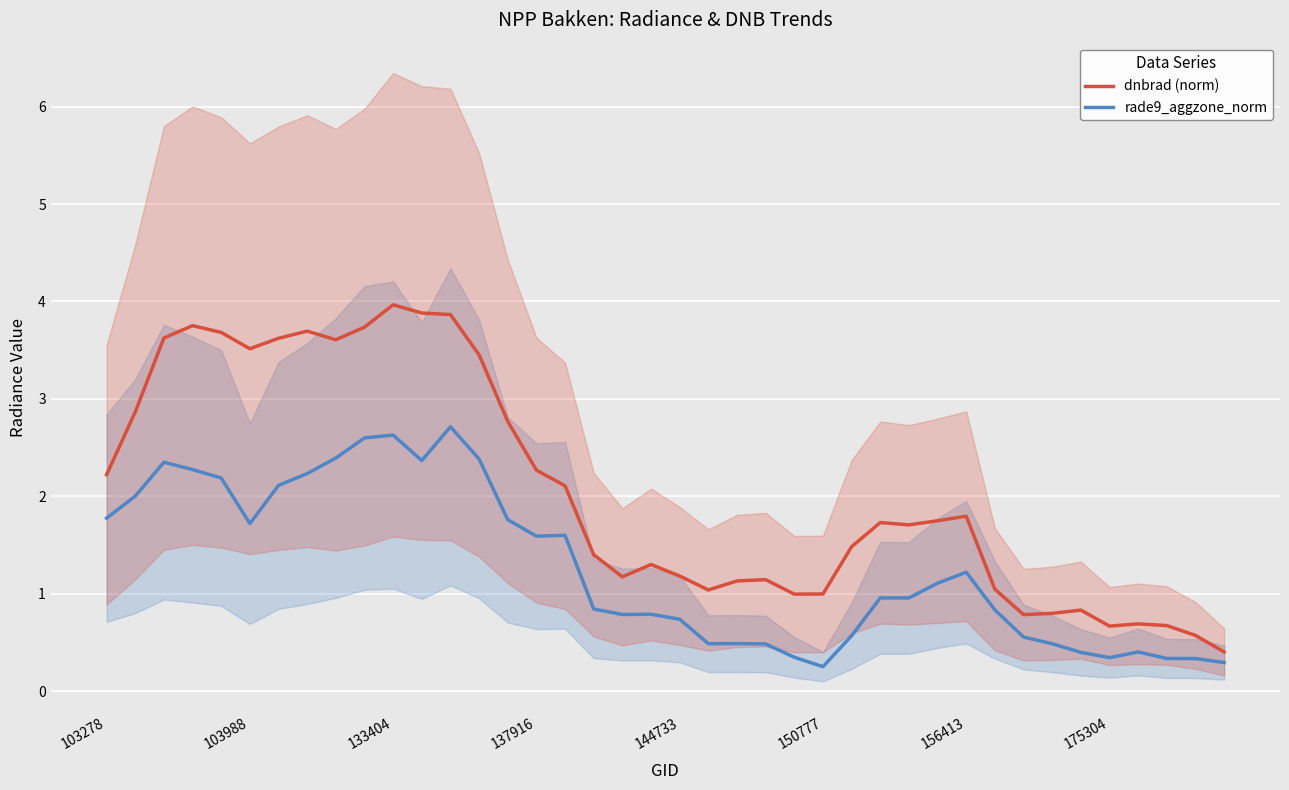

The value of dnbrad (norm) at 103988 is 6.0. True or false?

False